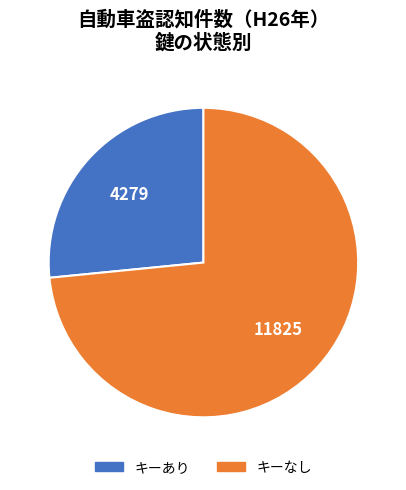

Is キーあり the majority of the pie?

No